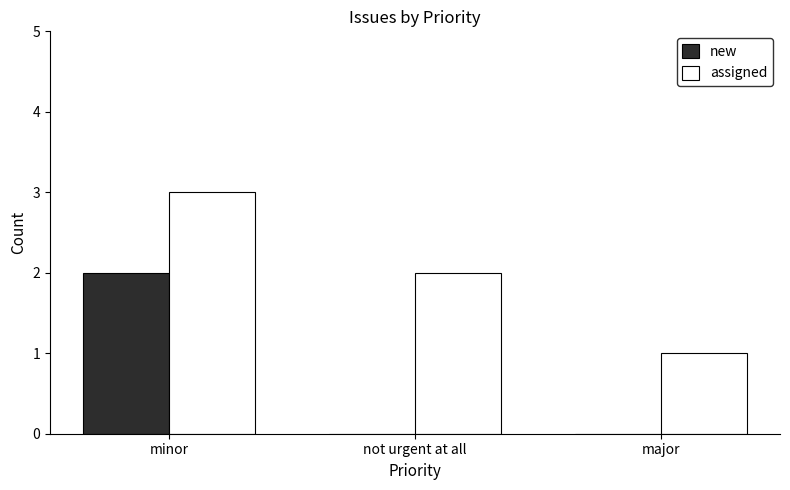

True or false: new has a value of 0 at not urgent at all.

True